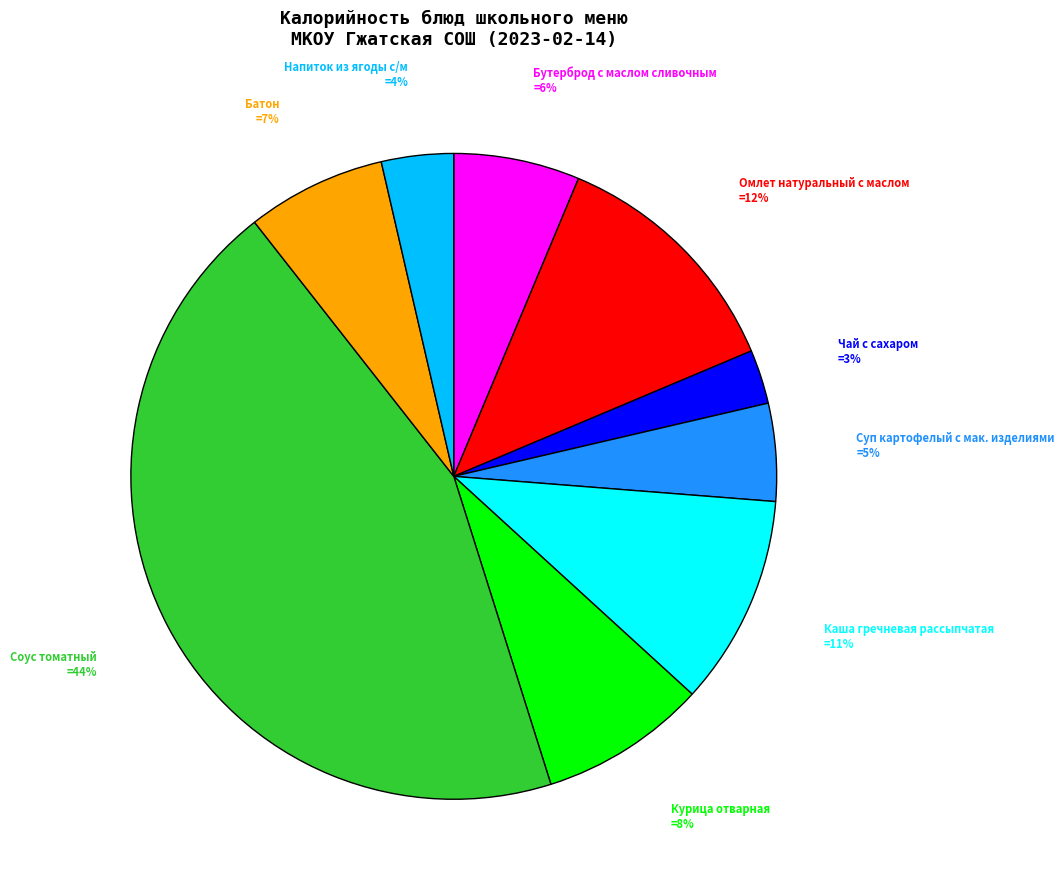

Does any single category account for the majority?

No